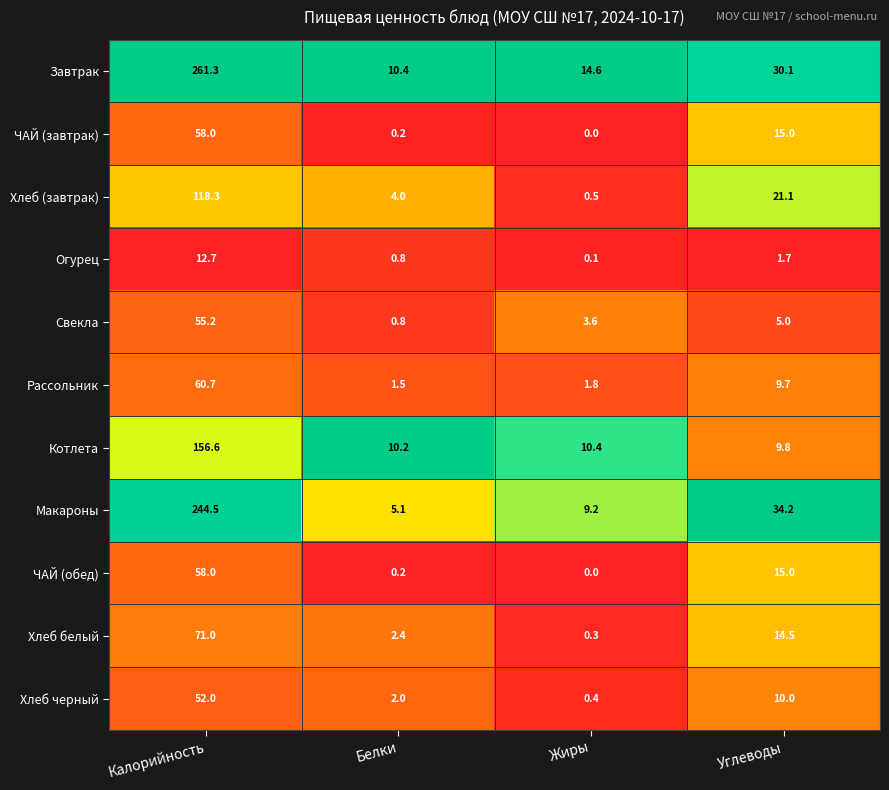

What is the total value across all series at Углеводы?

166.1